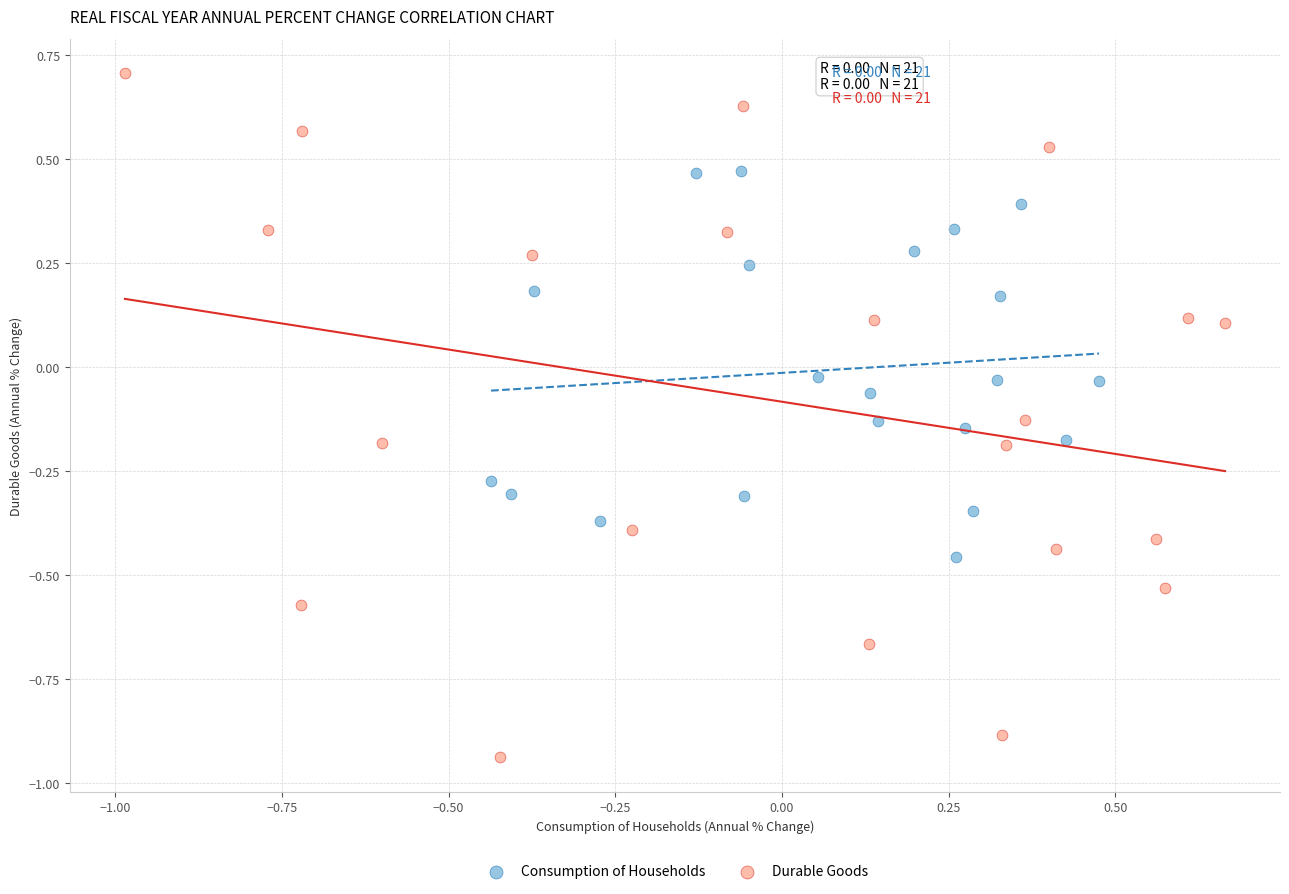

Which series reaches the maximum Y coordinate?

Durable Goods